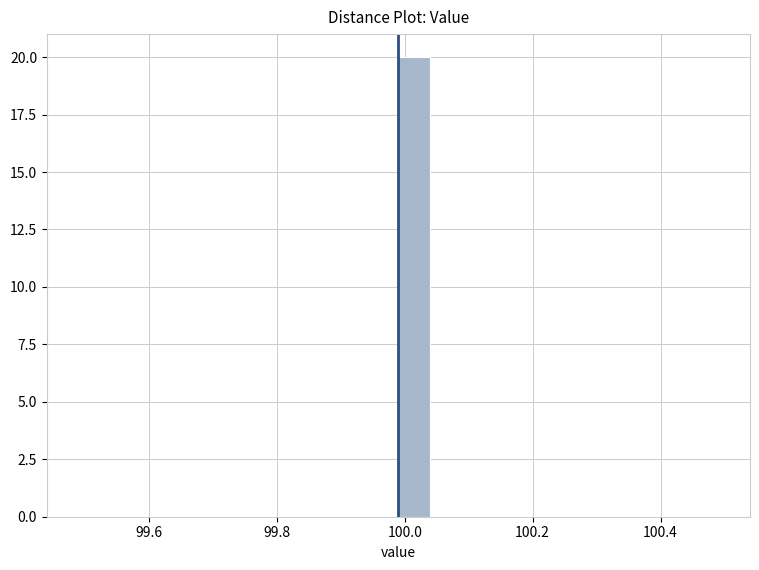

Around what value on the x-axis is the tallest bar? Give the approximate position of its centre, as read against the axis.

100.02